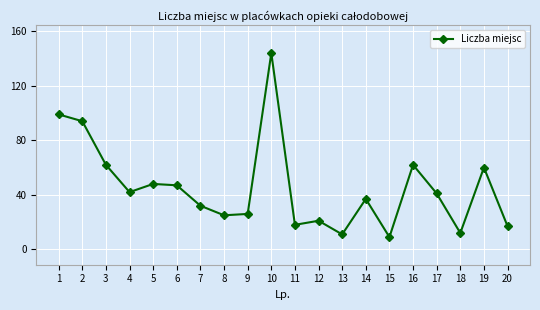

What is the sum of all values?

907